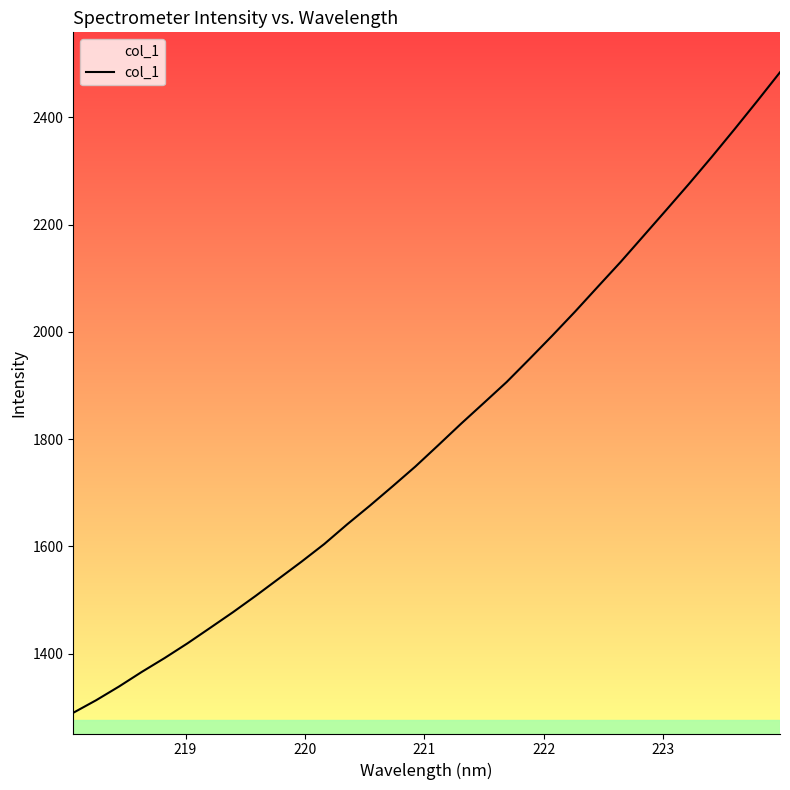

What is the maximum value shown in the chart?

2484.4